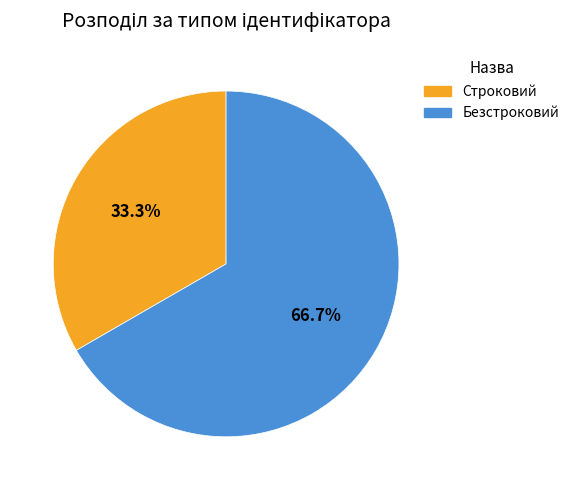

True or false: Строковий accounts for 33% of the total.

True